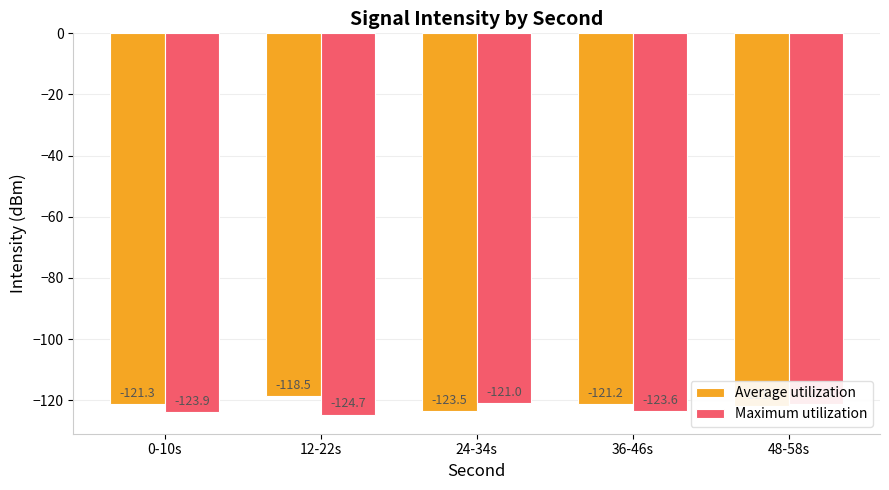

Rank the series by their average value, from lowest to highest.

Maximum utilization, Average utilization